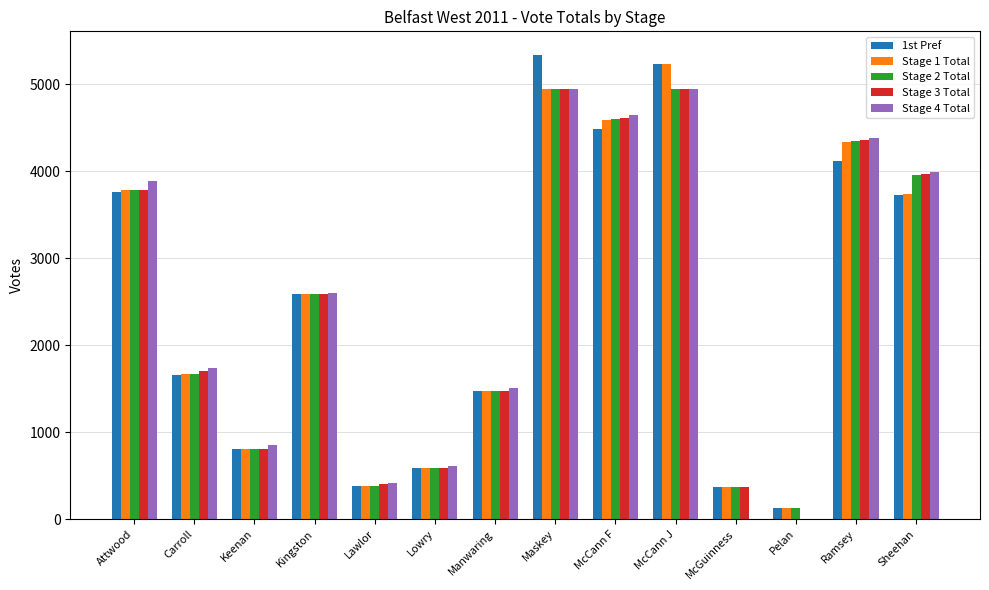

What is the total value across all series at Lowry?

2957.0